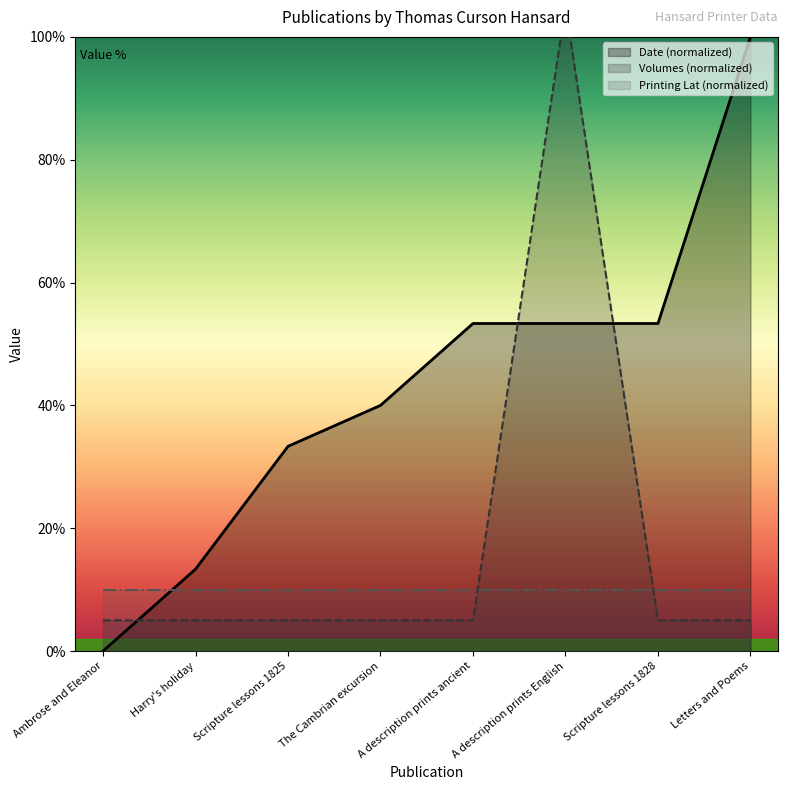

How many data points does each series have?

8